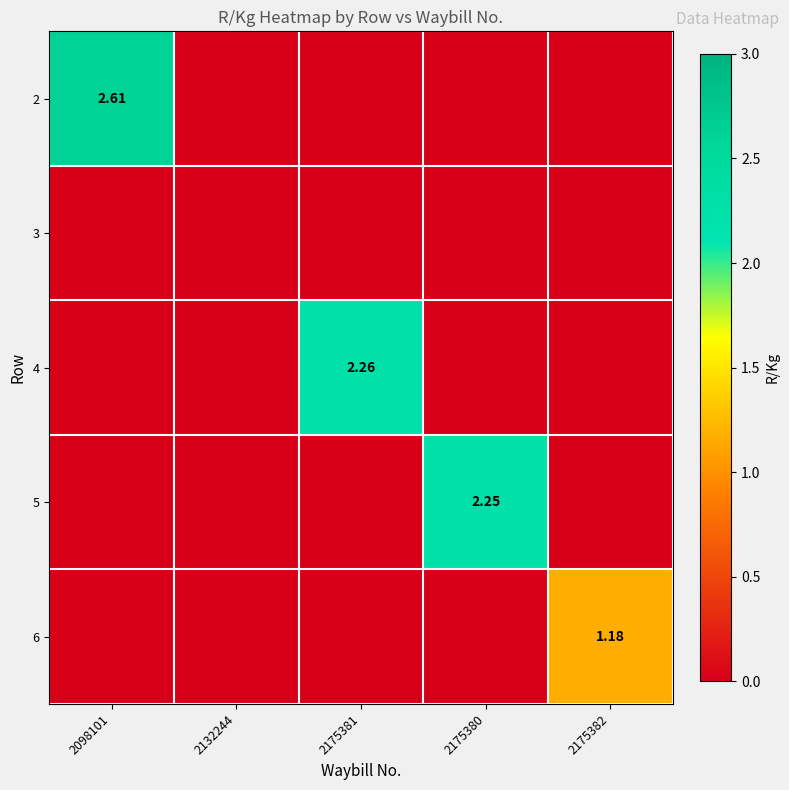

How many 5 values are between 0 and 1?

4